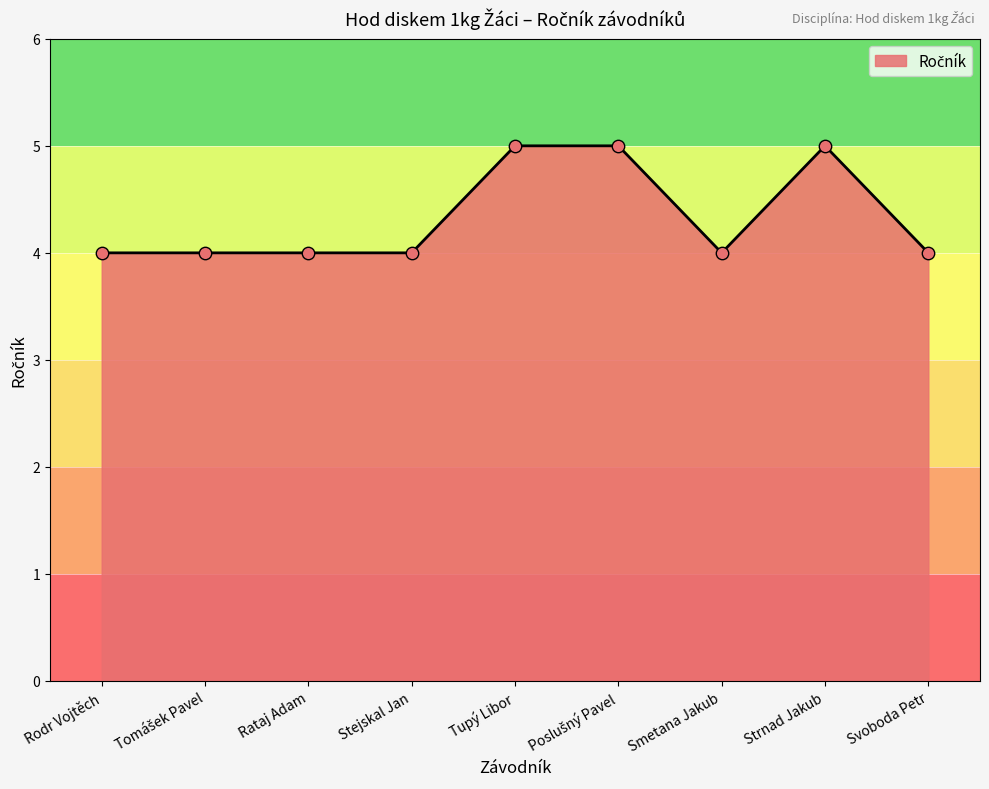

Which has a higher value, Tupý Libor or Rataj Adam?

Tupý Libor